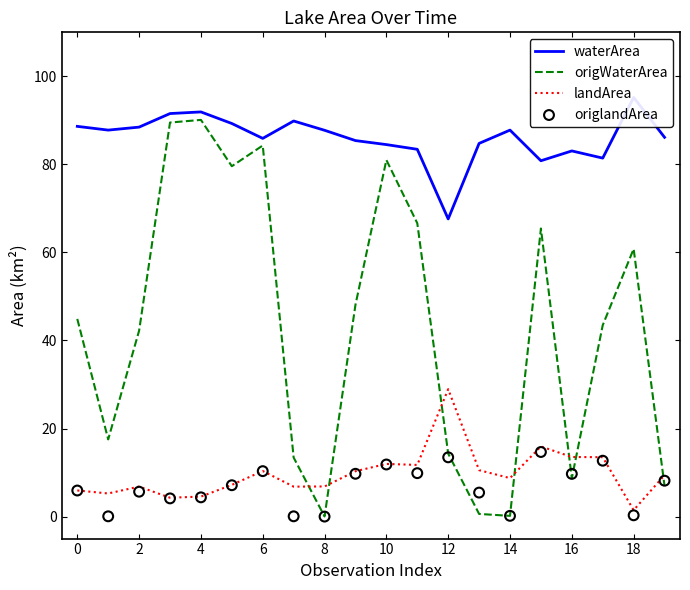

Which series contains the lowest Y value?

origlandArea